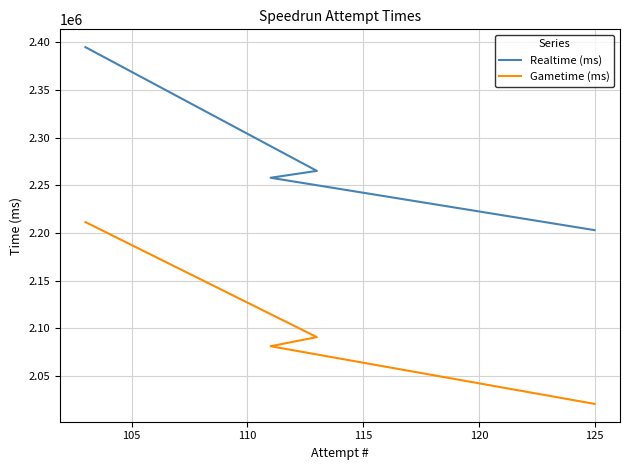

What is the difference between the maximum and second lowest values in the Realtime (ms) series?

136920